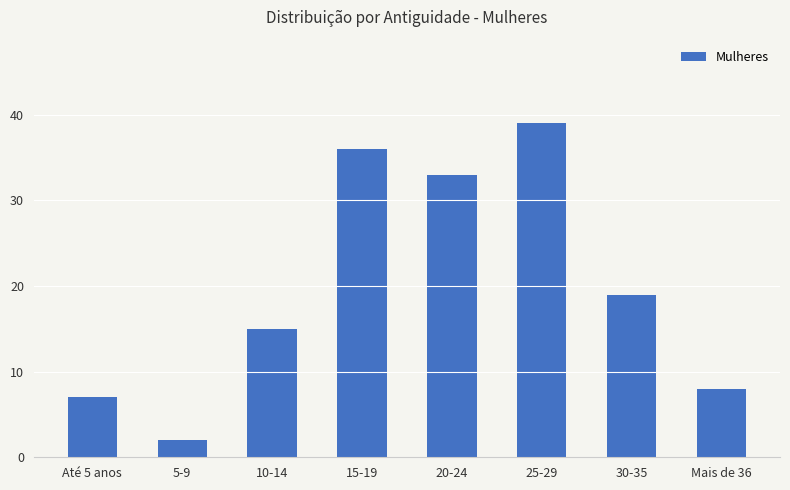

What is the label of the 8th bar from the right?

Até 5 anos